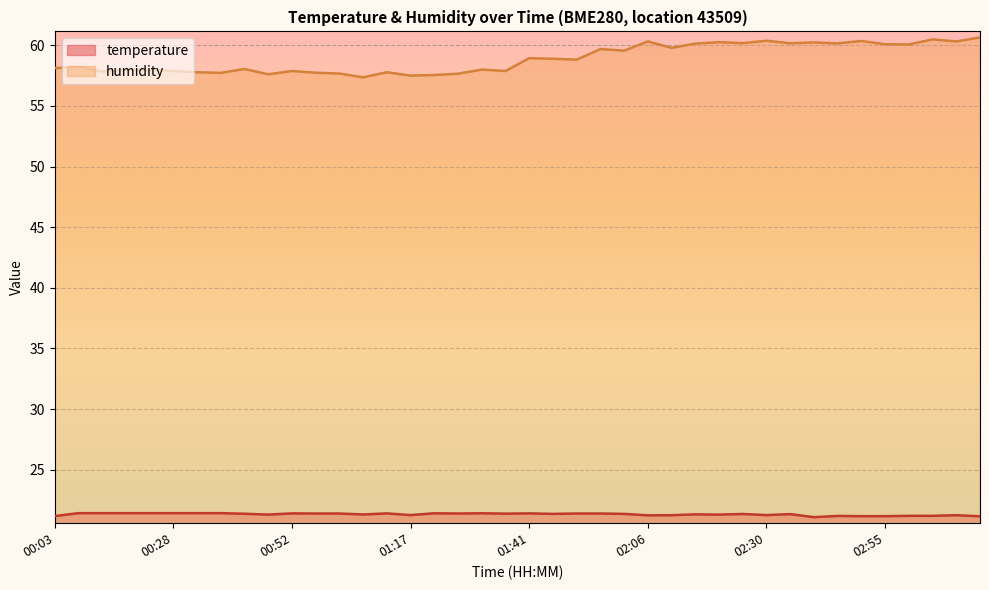

What position from the left is 00:52?

11